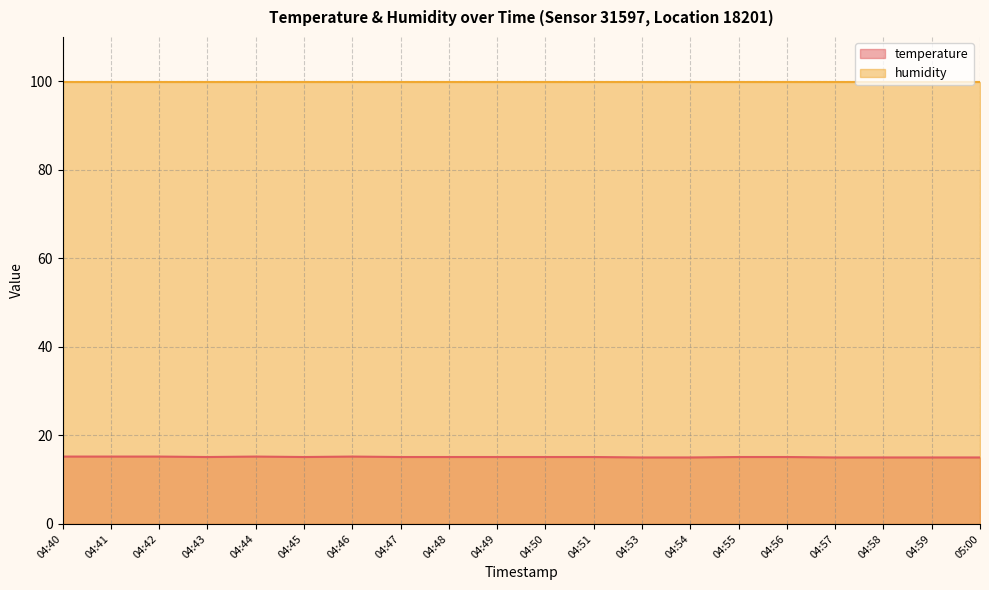

What is the ratio of the value at 04:53 to the value at 04:47?

1.0